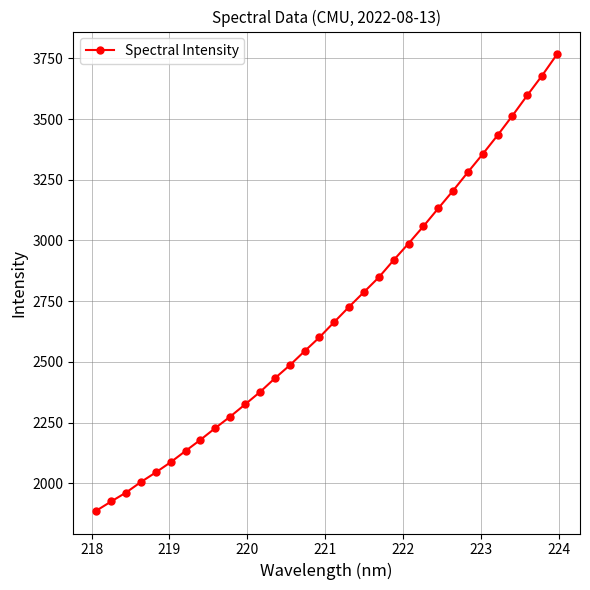

What is the maximum value shown in the chart?

3766.8